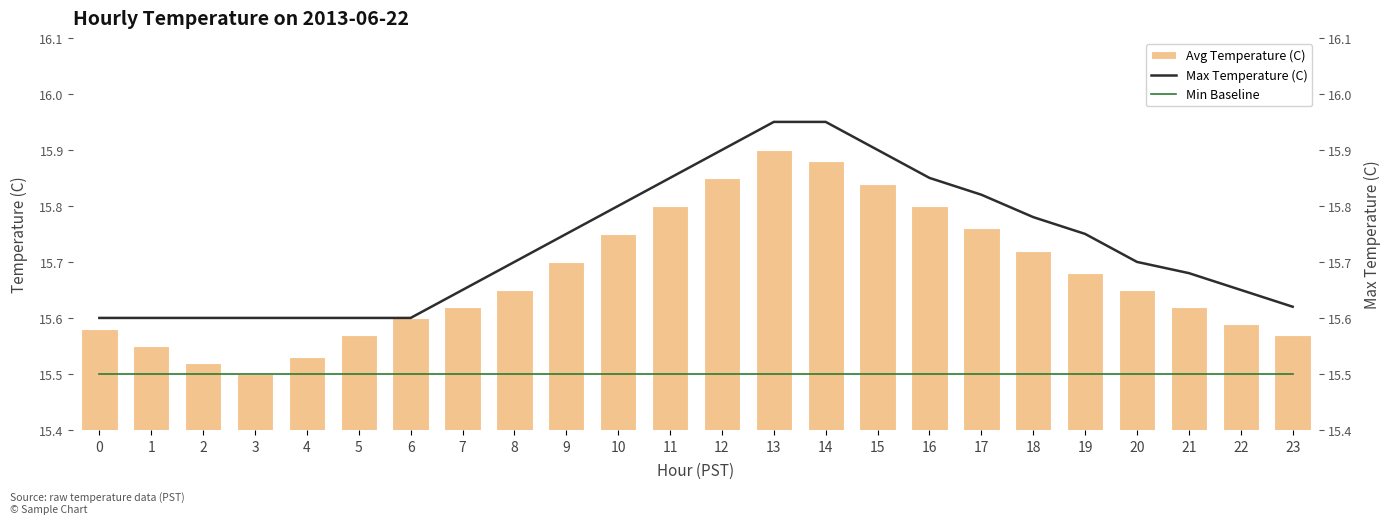

Does the chart contain any negative values?

No